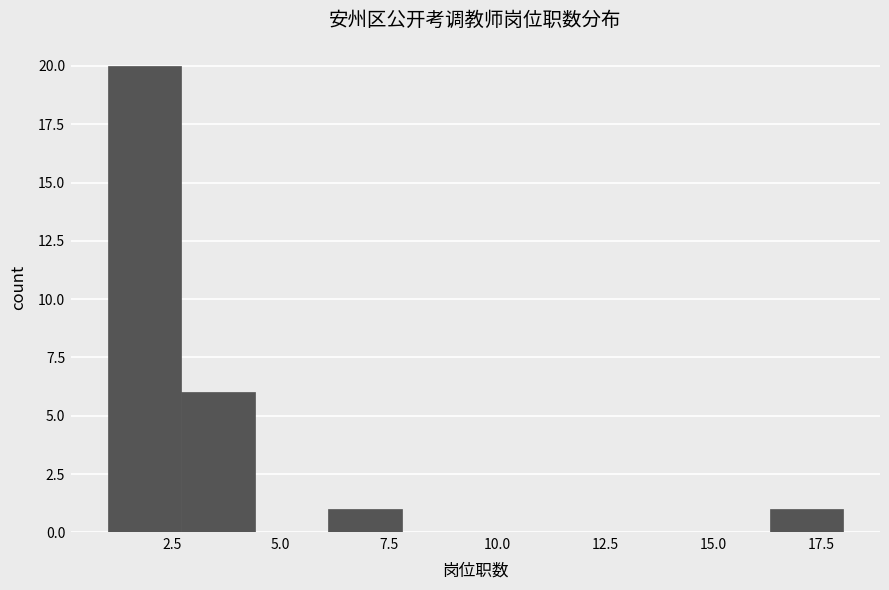

Read against the x-axis, roughly where is the centre of the tallest bar?

2.0